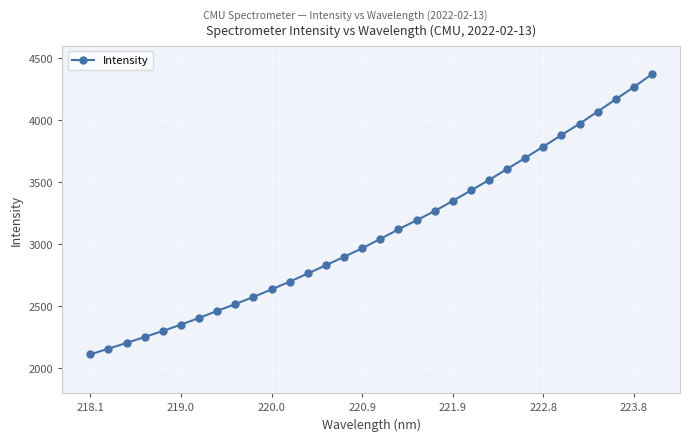

What is the value of the 32nd point from the left?

4371.5